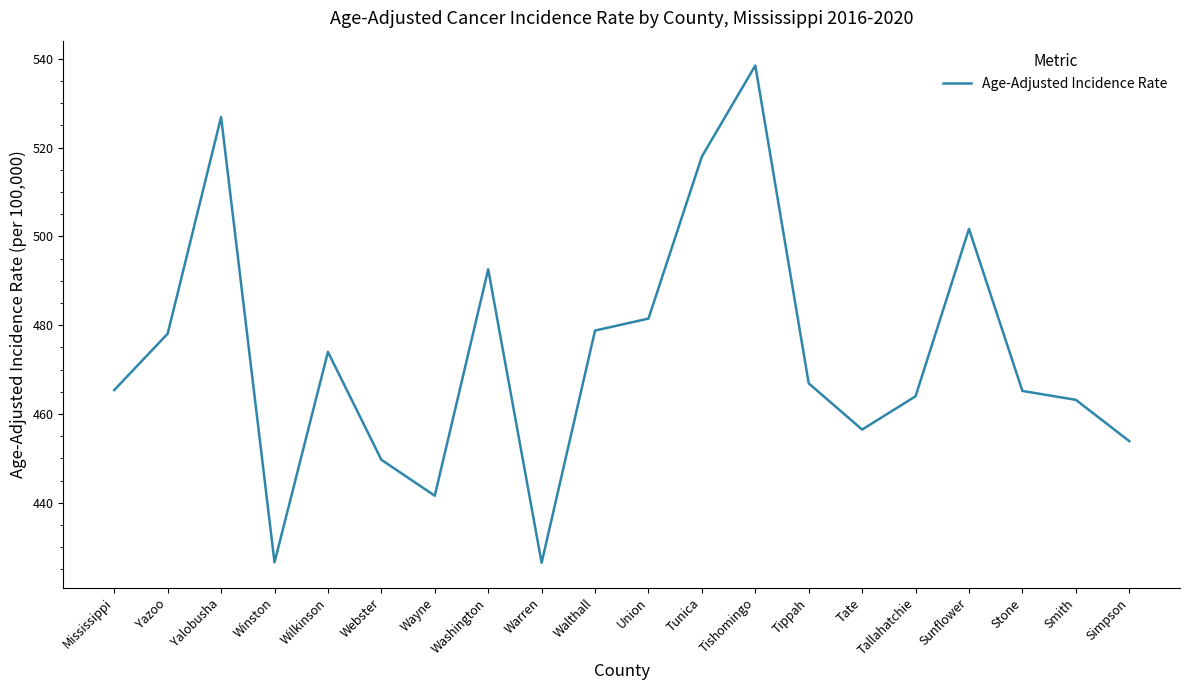

How many interior local valleys (lower than both neighbors) does the data have?

4